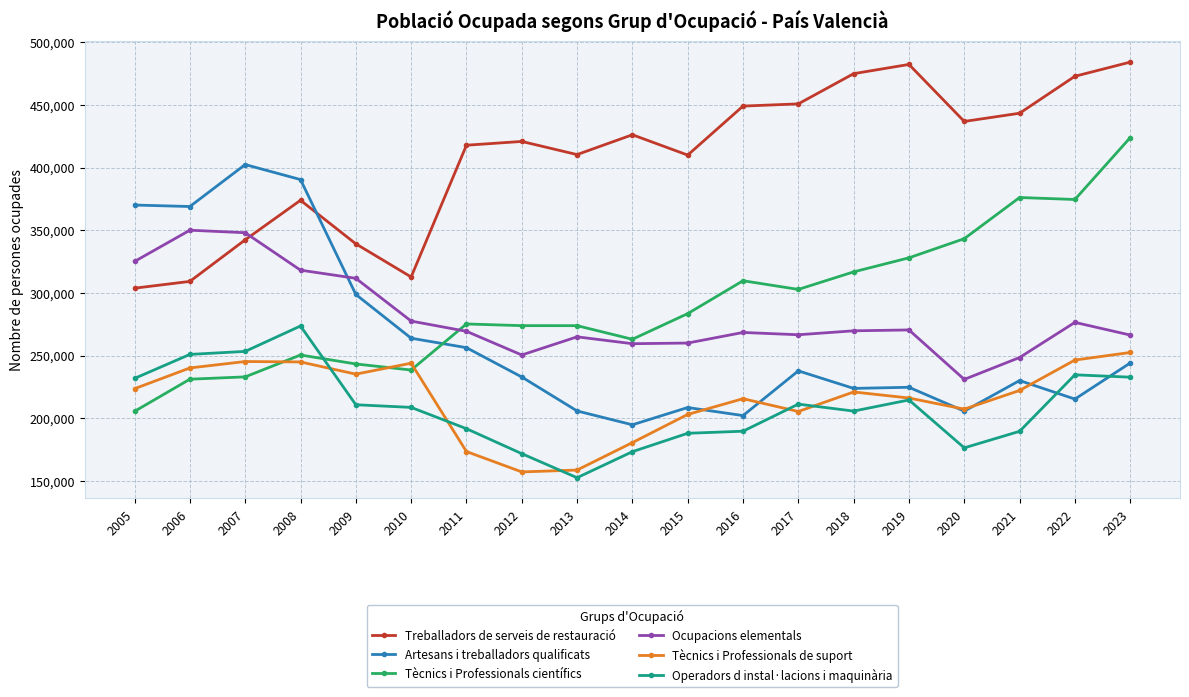

What is the difference between the second highest and second lowest values in the Treballadors de serveis de restauració series?

173108